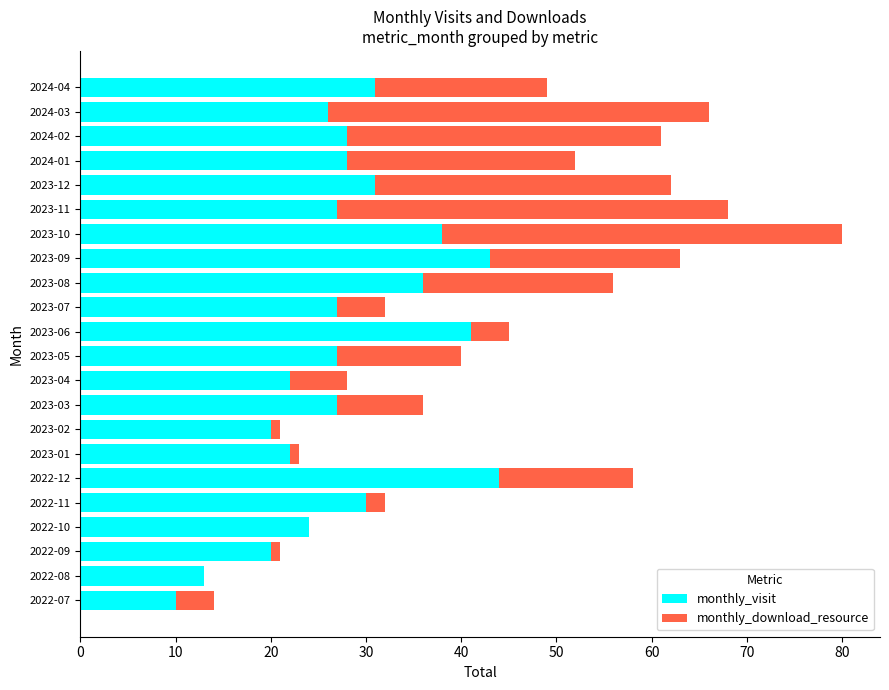

How many categories are shown in the chart?

22